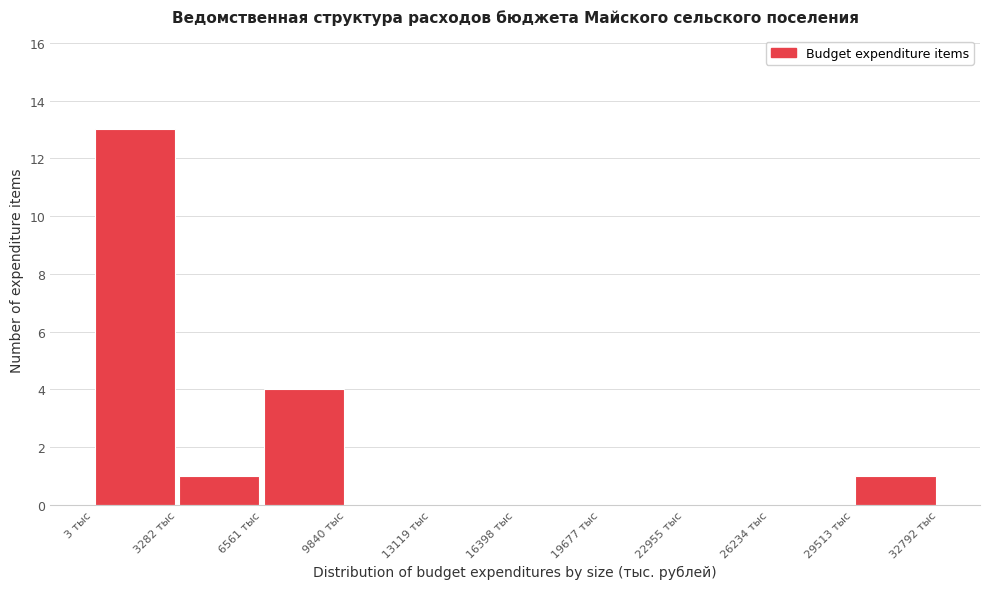

How tall is the bar that spans 6500 to 10000 on the x-axis? Neither the bar edges nor the heights are printed on the chart, so give them approximately, as read against the axes.

4